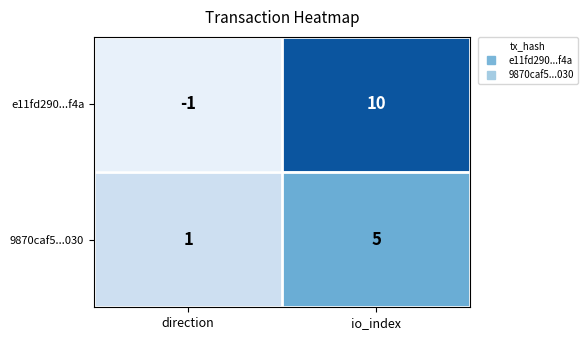

At which label is e11fd290...f4a closest to 4?

direction